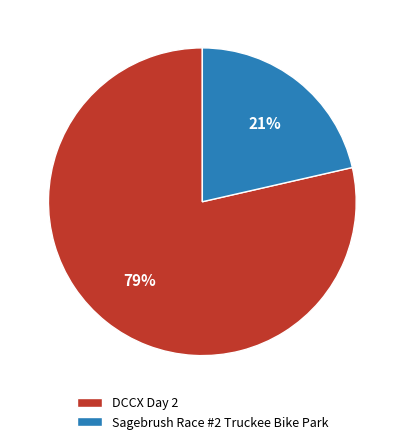

To the nearest percent, what portion does DCCX Day 2 represent?

79%